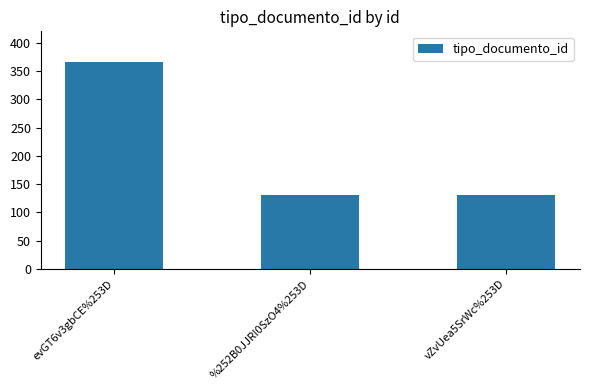

What is the ratio of the value at vZvUea5SrWc%253D to the value at %252B0JJRI0SzO4%253D?

1.0